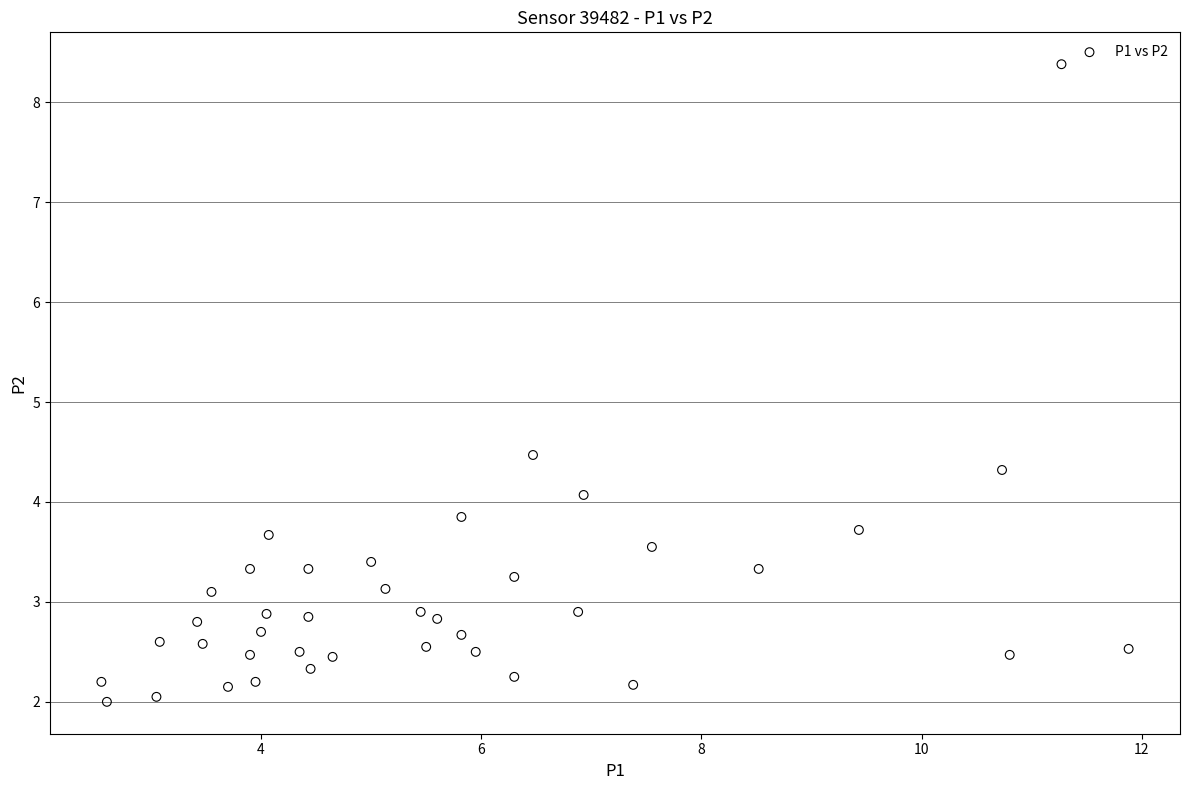

What is the range of X values (max minus min)?

9.3